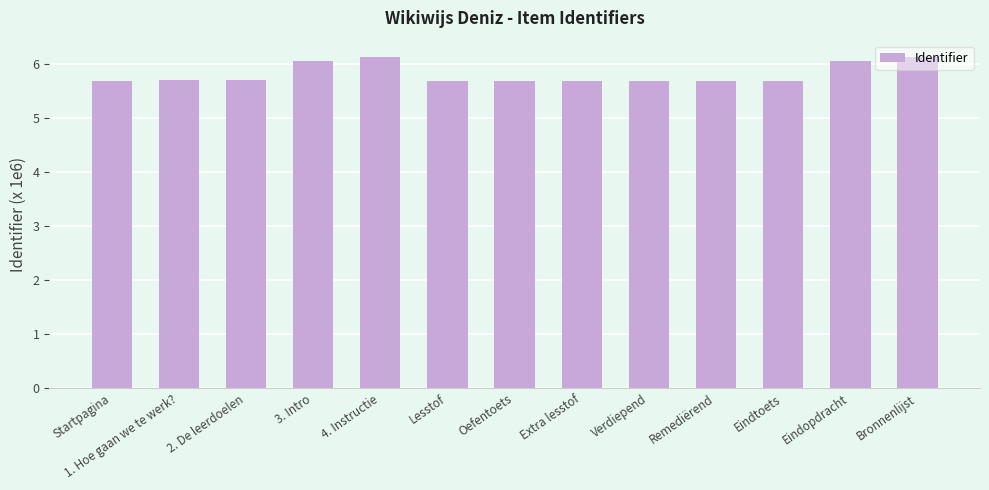

What is the value of the 7th bar from the left?

5.7